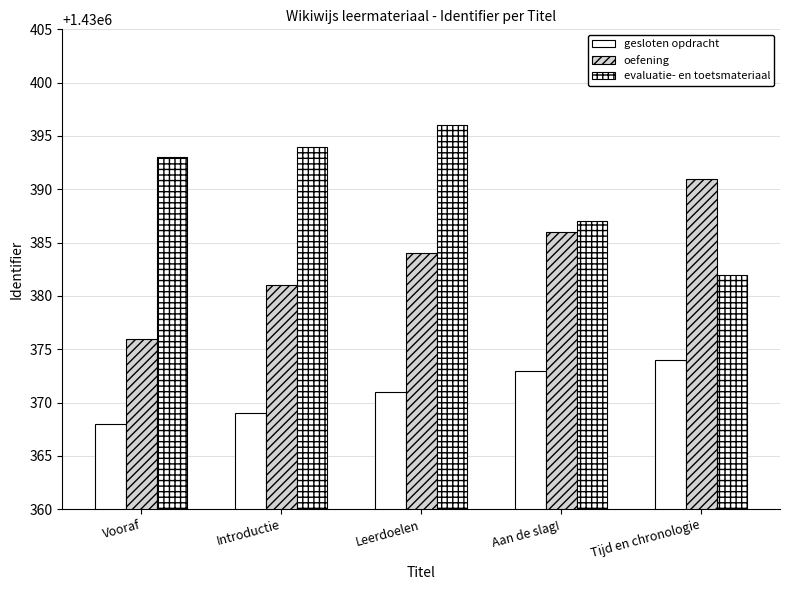

List the series in order of their peak value, highest first.

evaluatie- en toetsmateriaal, oefening, gesloten opdracht